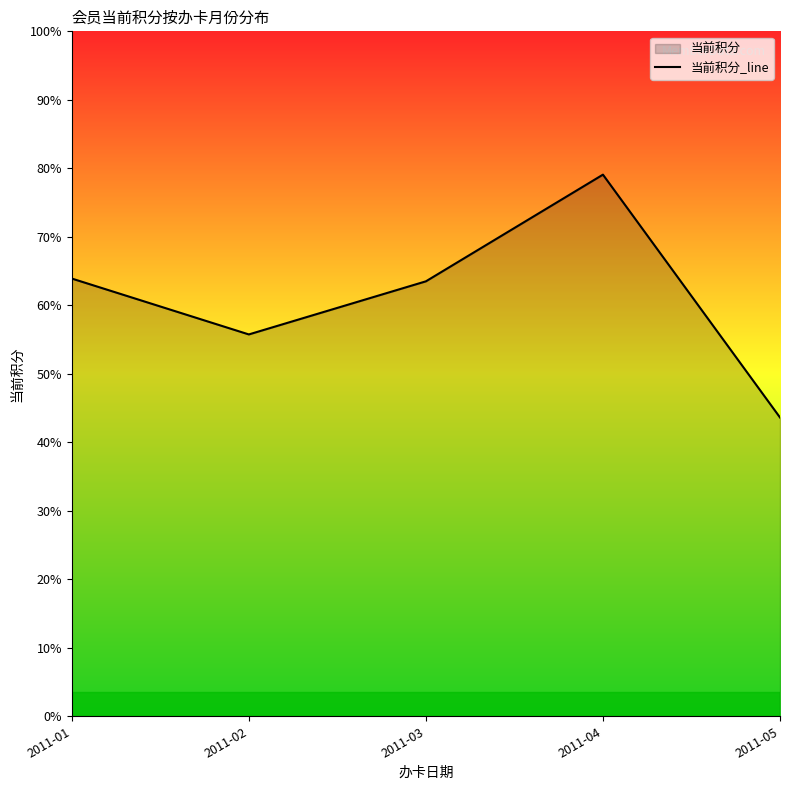

What is the average value?

6799.8